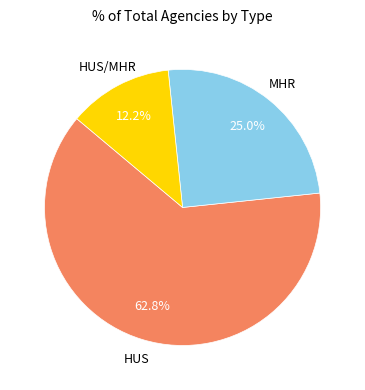

Is there any slice that represents more than half of the pie?

Yes